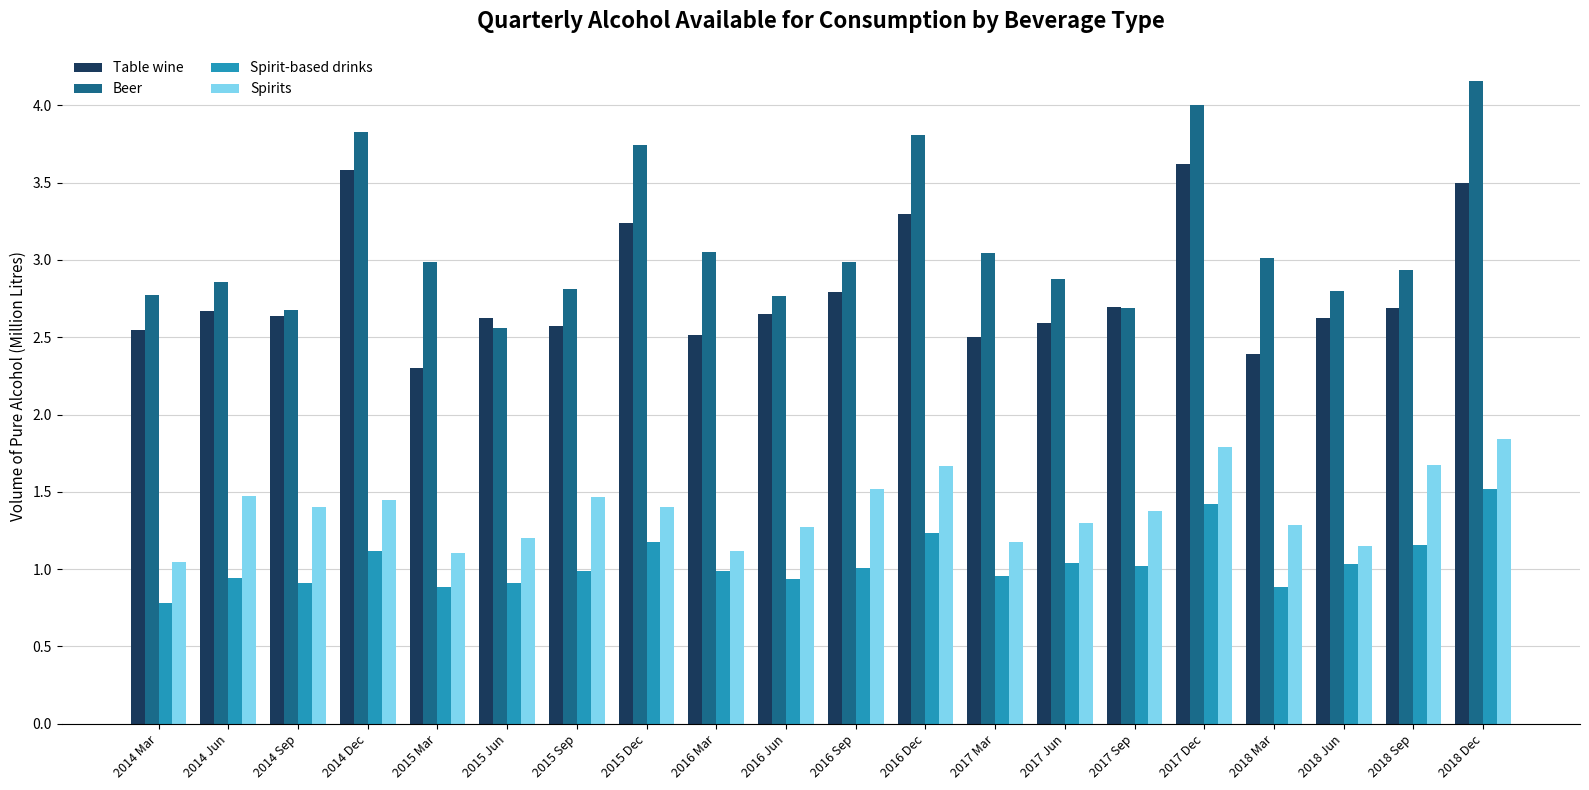

What is the lowest value of the Spirit-based drinks series?

0.8